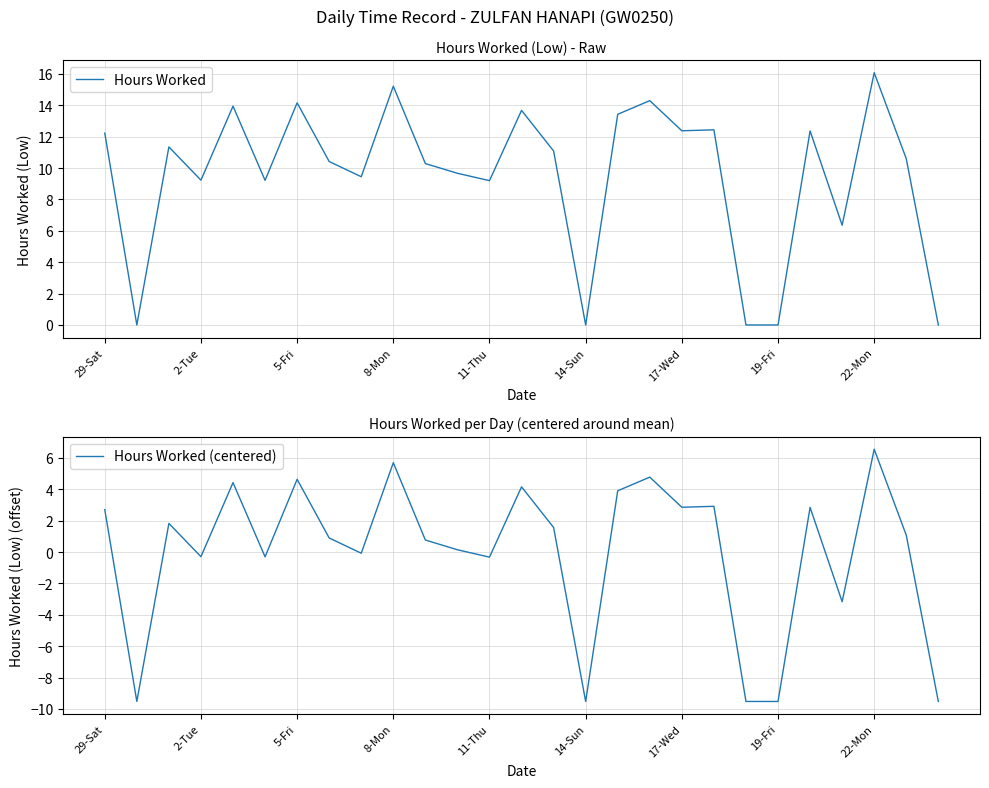

What is the maximum value shown in the chart?

16.1